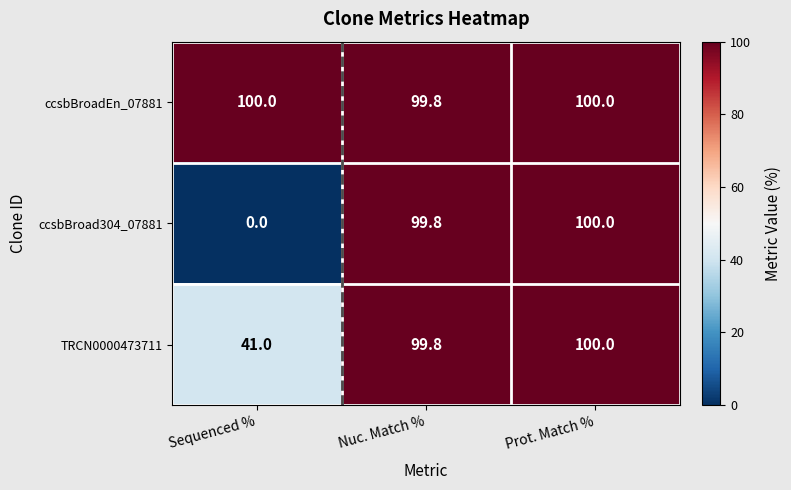

True or false: ccsbBroad304_07881 has a value of 26.2 at Nuc. Match %.

False